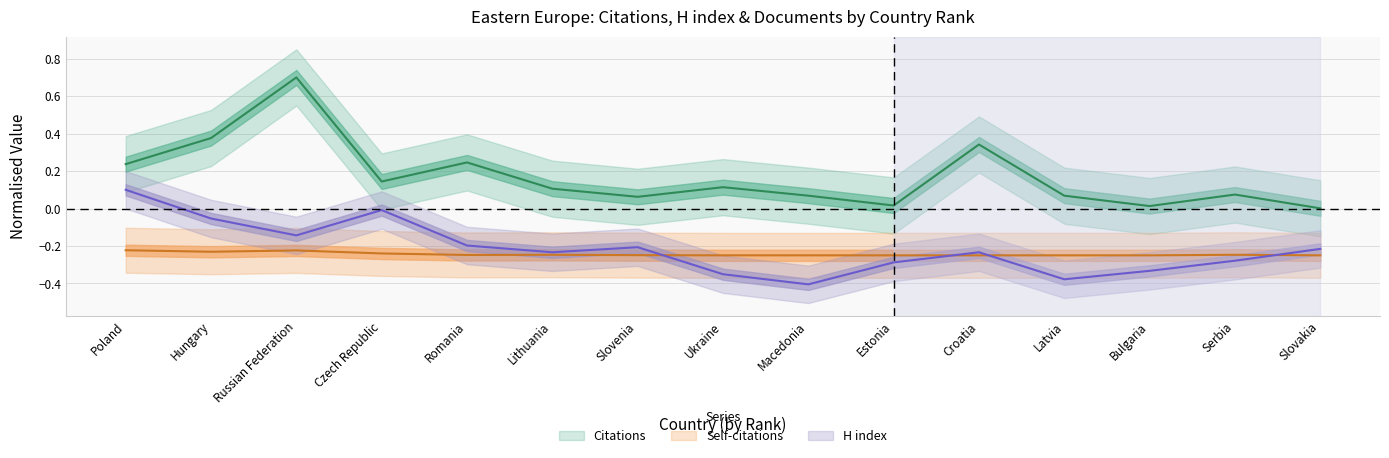

True or false: Self-citations and Citations cross at least once.

False